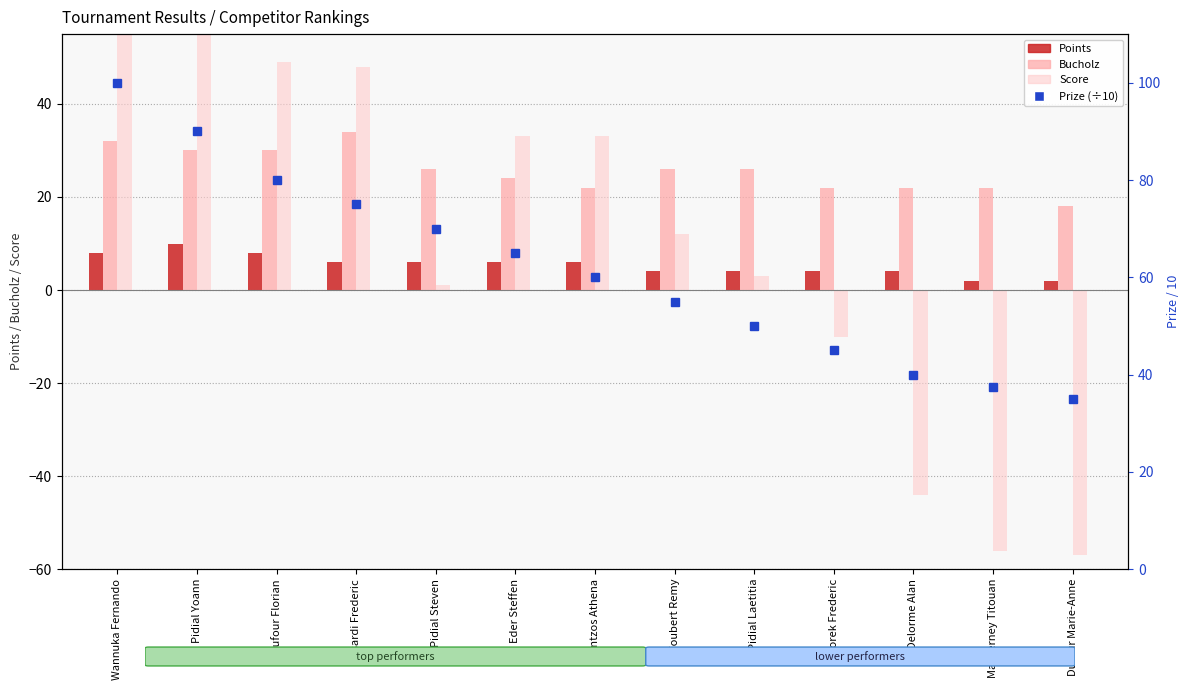

Which series has the largest total across all categories?

Prize (÷10)